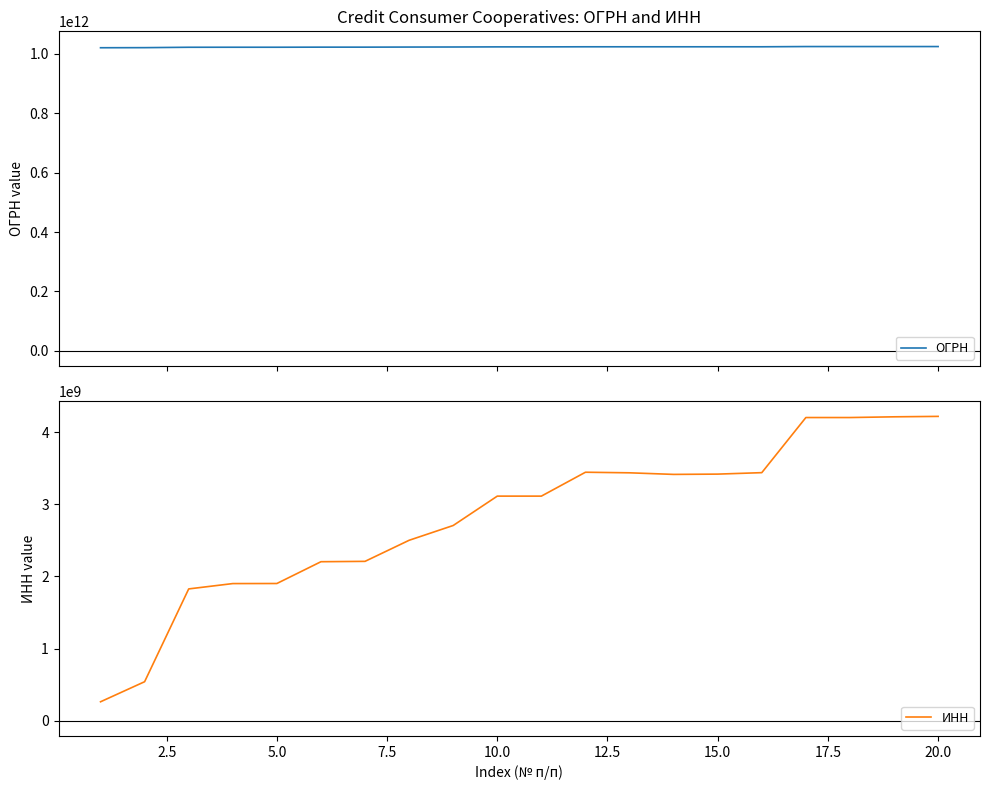

Rank the series by their average value, from lowest to highest.

ИНН, ОГРН